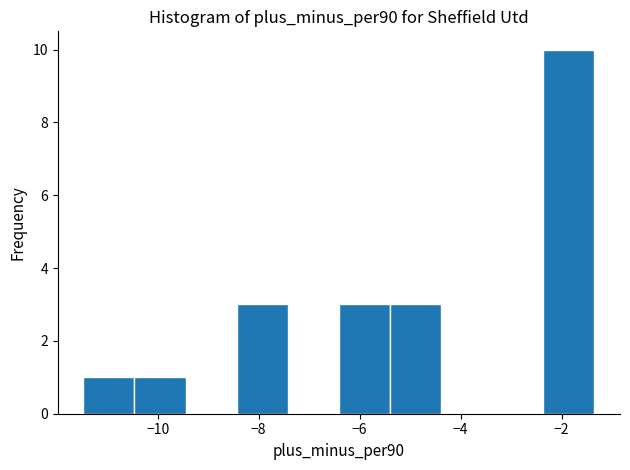

Over which range of the x-axis is the bar tallest?

-2.4 to -1.4